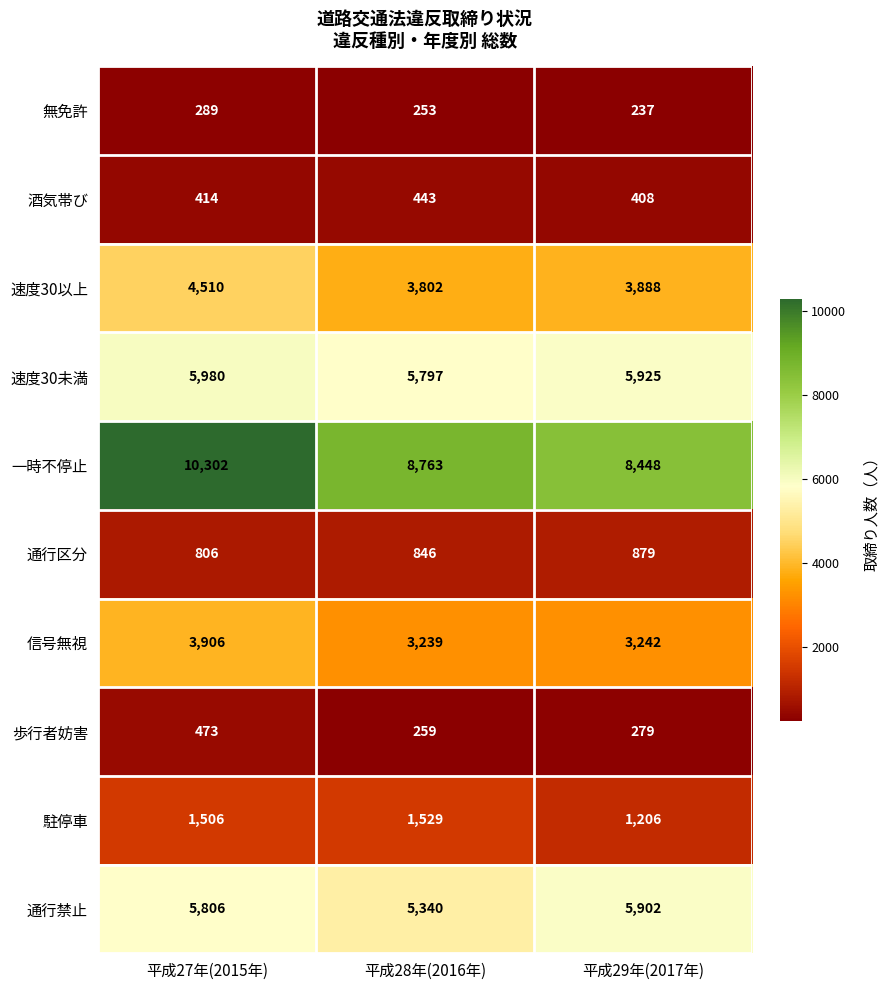

Rank the series at 平成29年(2017年) from lowest to highest value.

無免許, 歩行者妨害, 酒気帯び, 通行区分, 駐停車, 信号無視, 速度30以上, 通行禁止, 速度30未満, 一時不停止